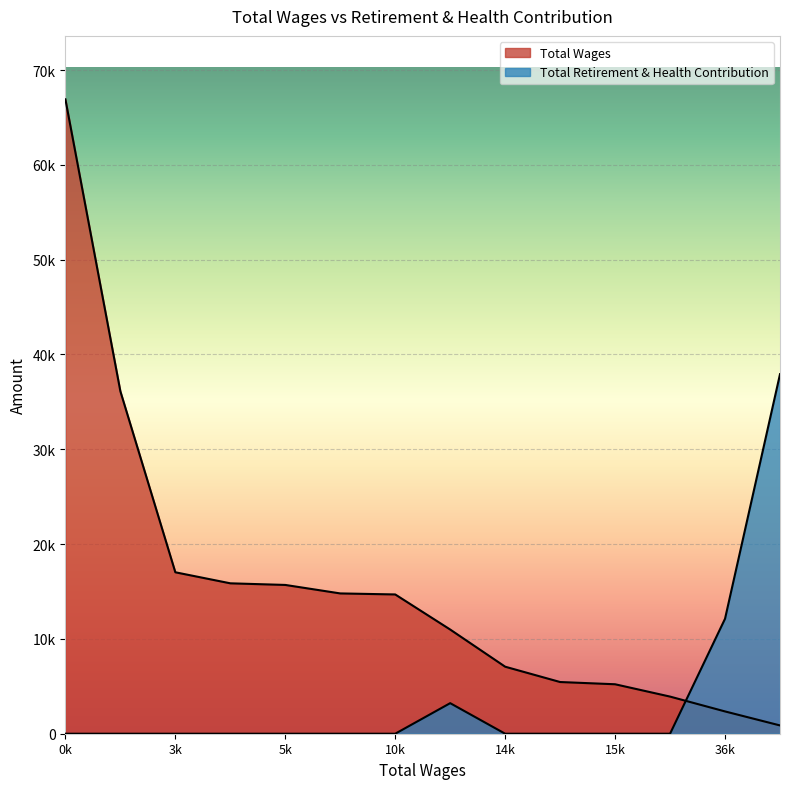

At which category does the chart reach its minimum across all series?

874